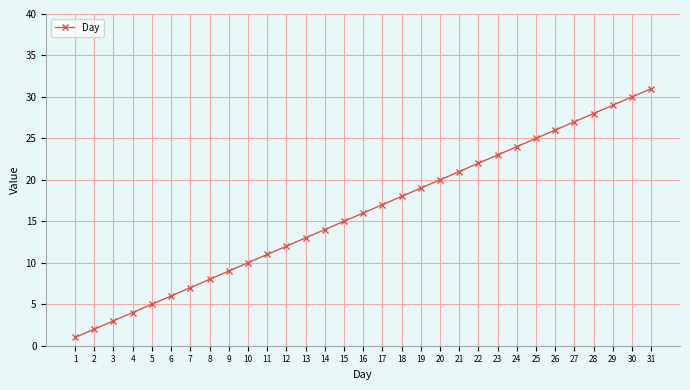

What is the minimum value shown in the chart?

1